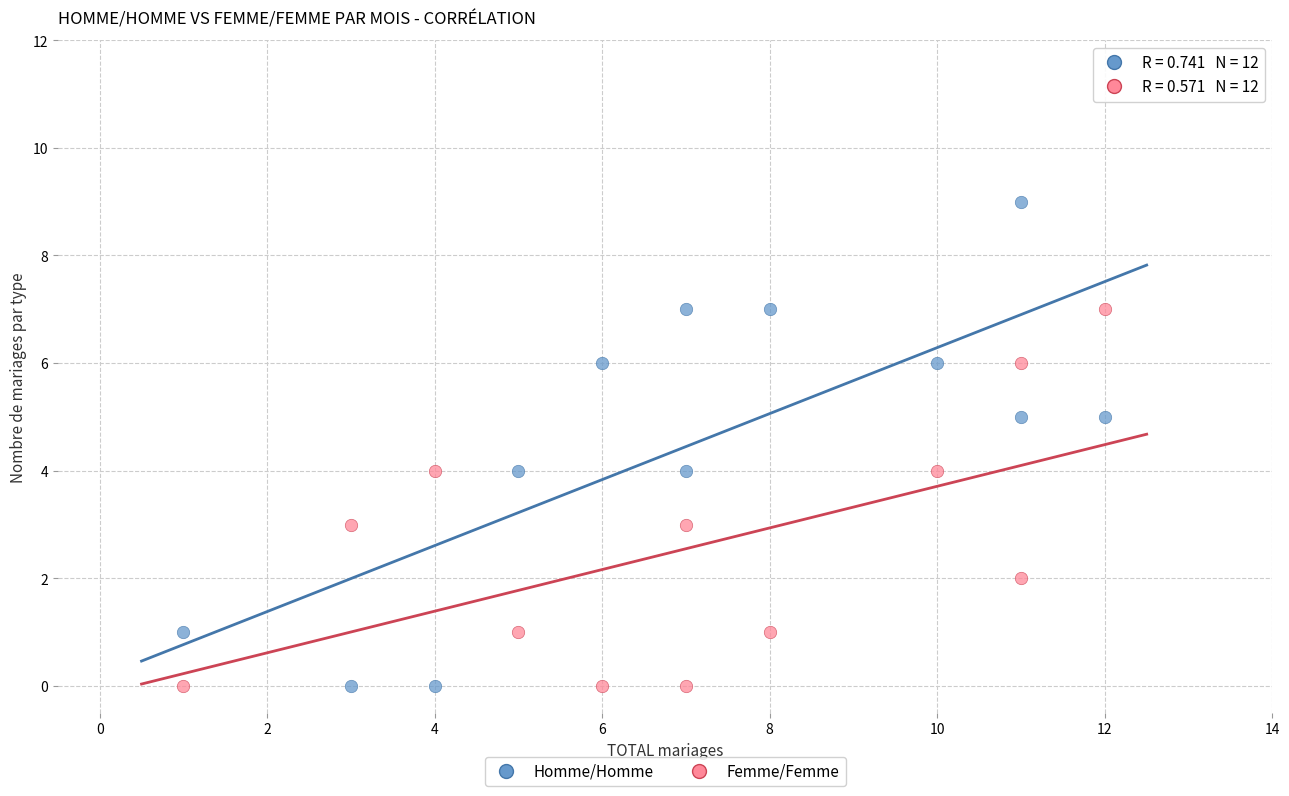

What are all the series names shown in the legend?

Homme/Homme, Femme/Femme